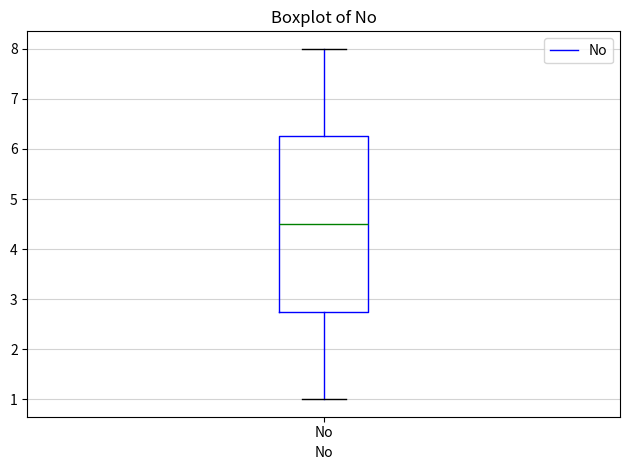

Where does the lower whisker of the box for No end on the y-axis? The values are not printed on the chart, so give them approximately, as read against the axis.

1.0